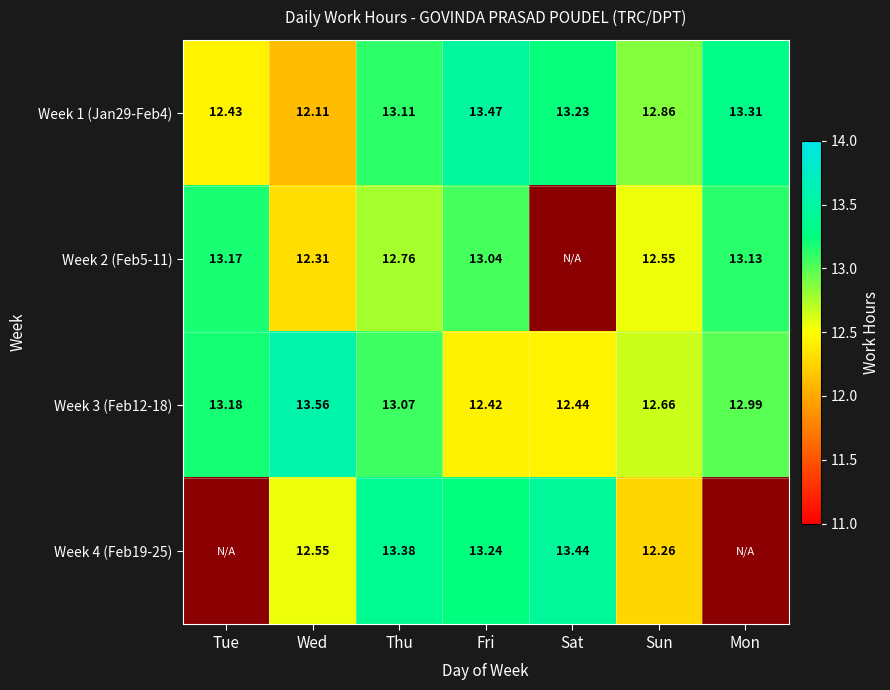

Rank the categories by Week 1 (Jan29-Feb4) value from lowest to highest.

Wed, Tue, Sun, Thu, Sat, Mon, Fri